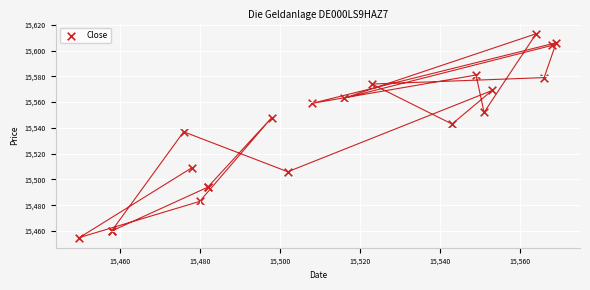

What Y value in the scatter plot is closest to 15534?

15537